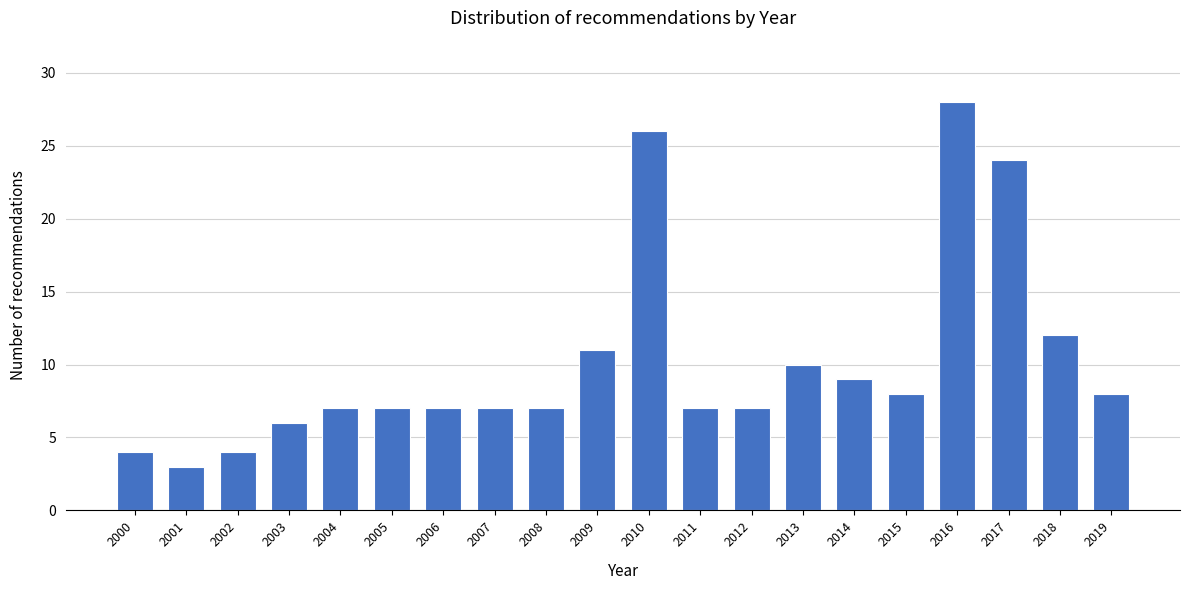

Reading left to right, what are all the values shown in this chart?

4	3	4	6	7	7	7	7	7	11	26	7	7	10	9	8	28	24	12	8